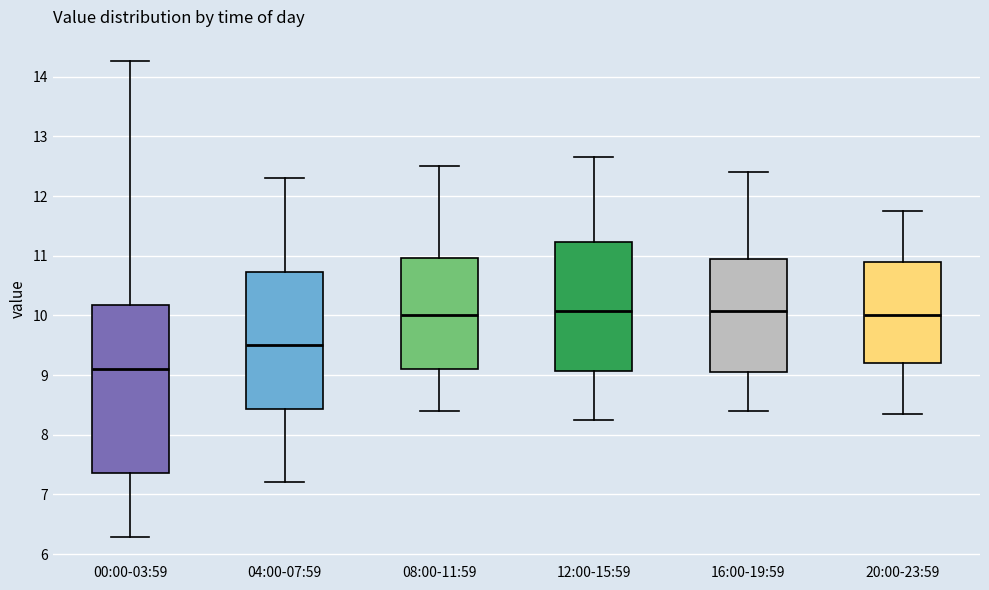

Which box has the lowest median line?

00:00-03:59